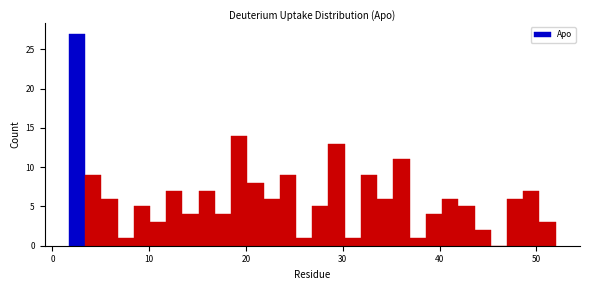

Around what value on the x-axis is the tallest bar? Give the approximate position of its centre, as read against the axis.

3